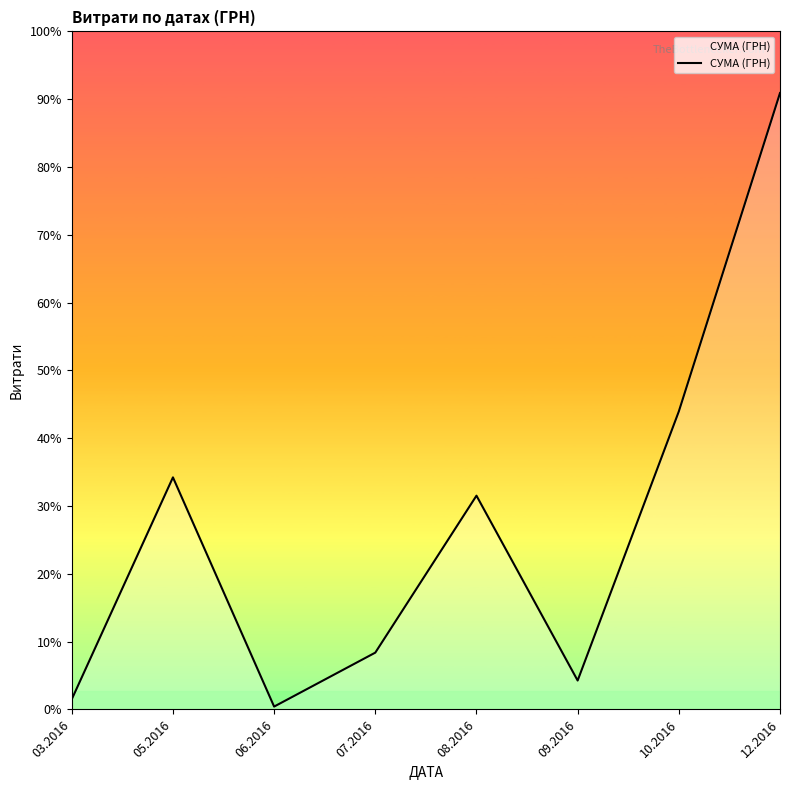

Reading right to left, extract all data points from this chart.

255149.3	123360.1	11962.0	88486.5	23516.0	1184.0	96065.4	4213.0